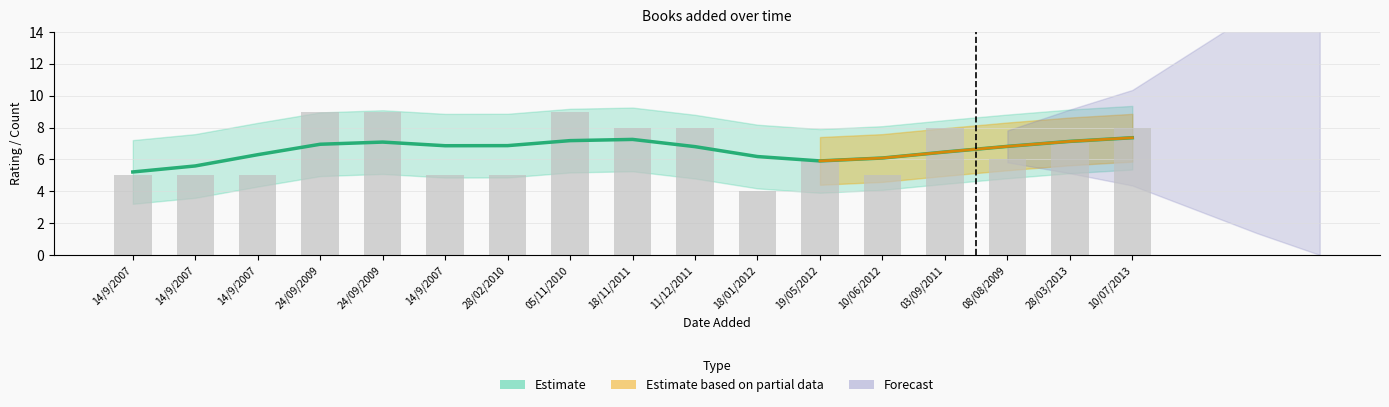

True or false: the data shows 7 at 14/9/2007.

False